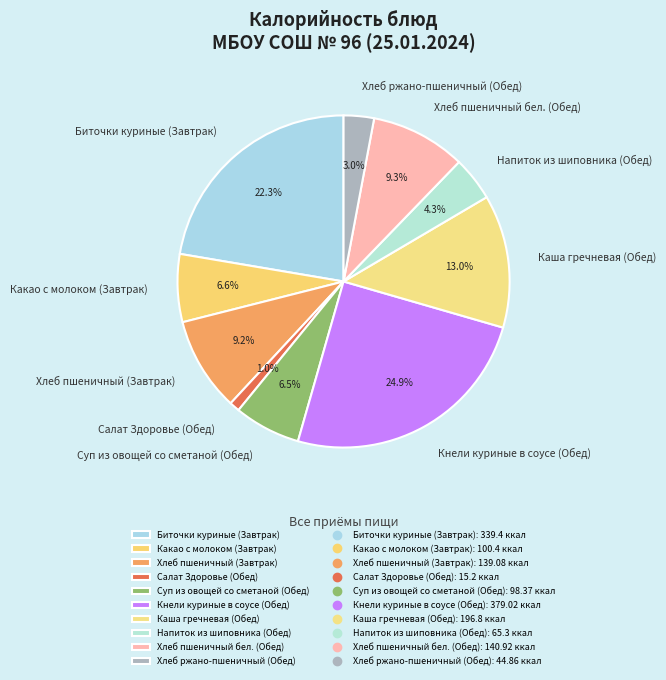

True or false: Салат Здоровье (Обед) accounts for 7% of the total.

False